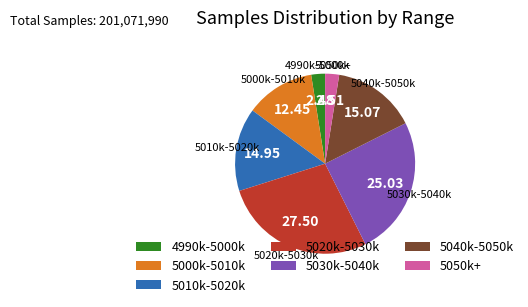

Does 5040k-5050k account for over 50% of the chart?

No